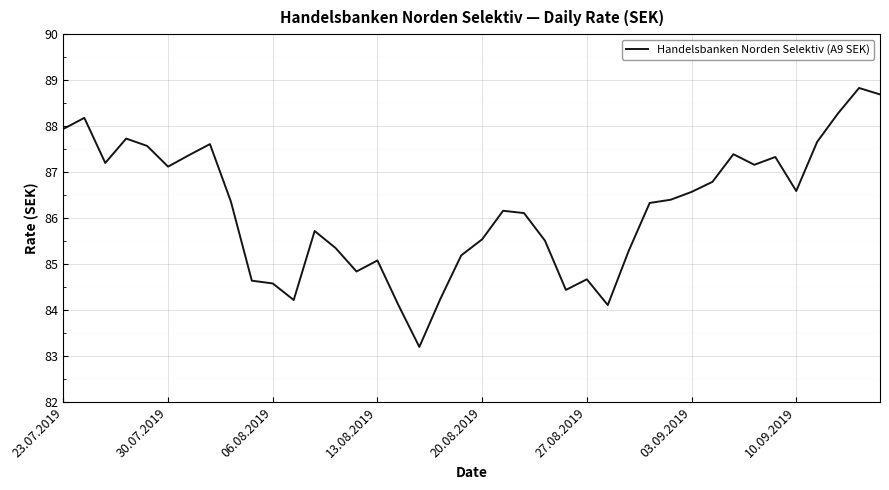

Is this an area chart (filled region under the line)?

No